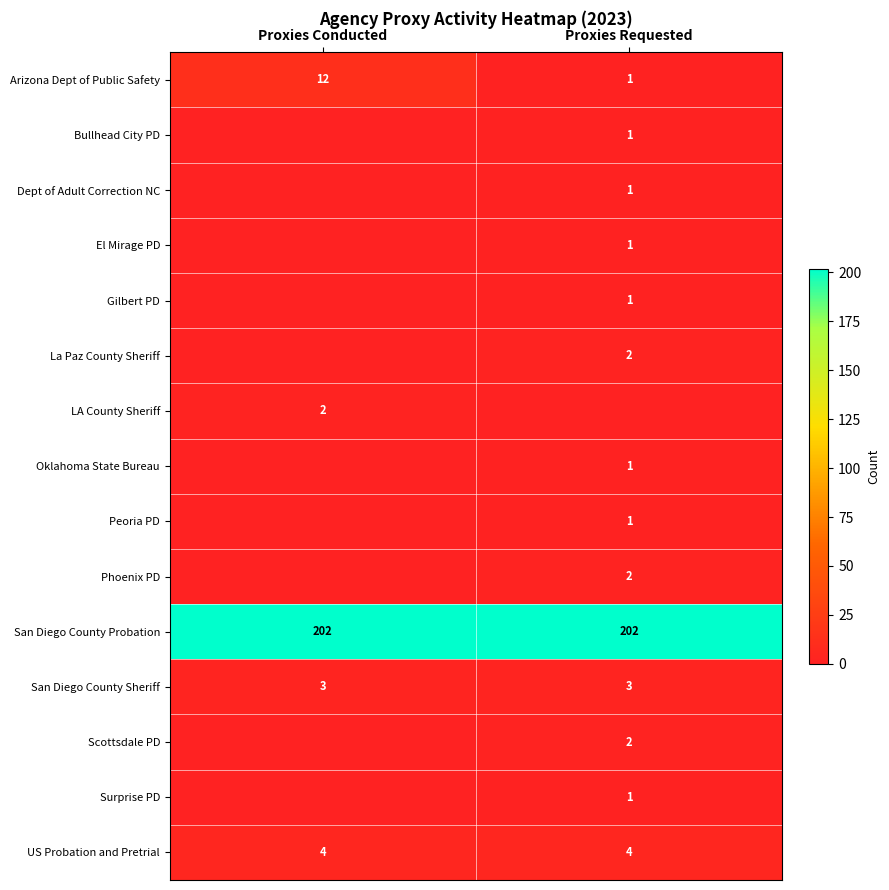

What is the approximate value of San Diego County Sheriff at Proxies Conducted?

3